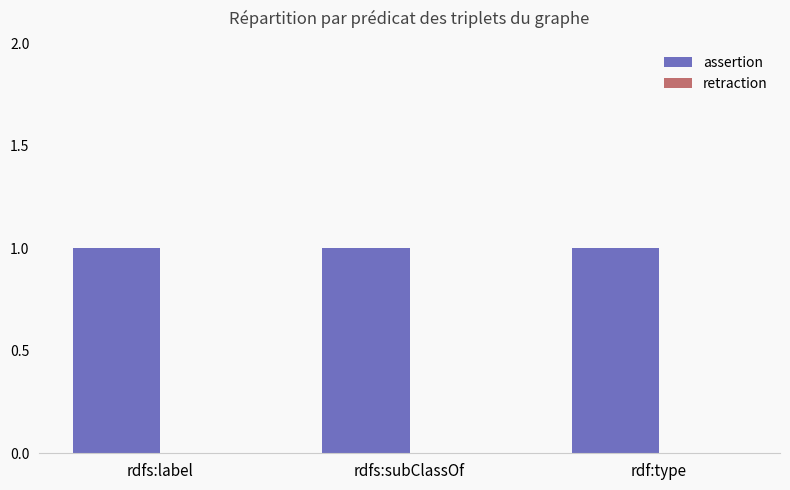

True or false: assertion has a value of 1 at rdfs:label.

True